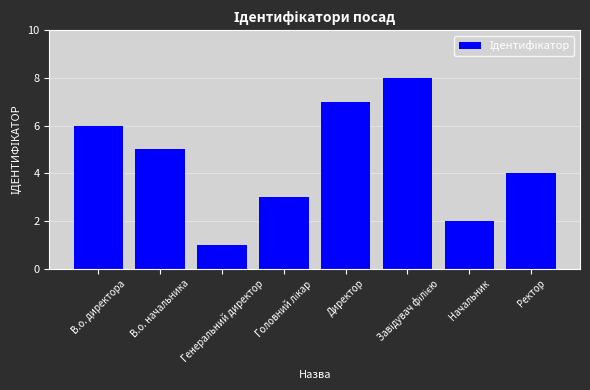

How many bars are there in total?

8